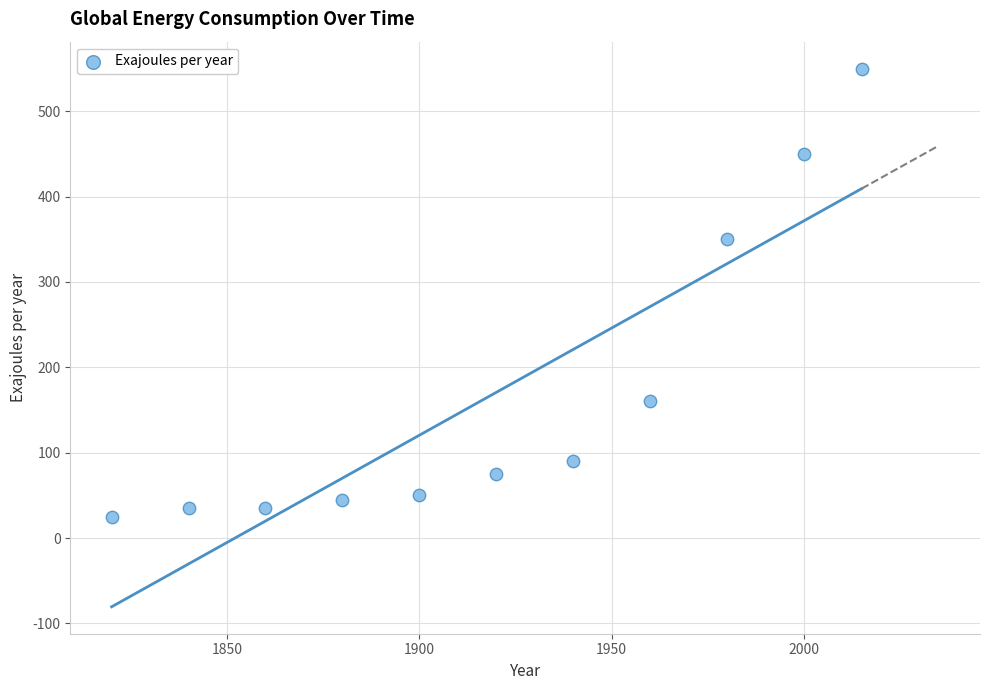

What Y value in the scatter plot is closest to 287?

350